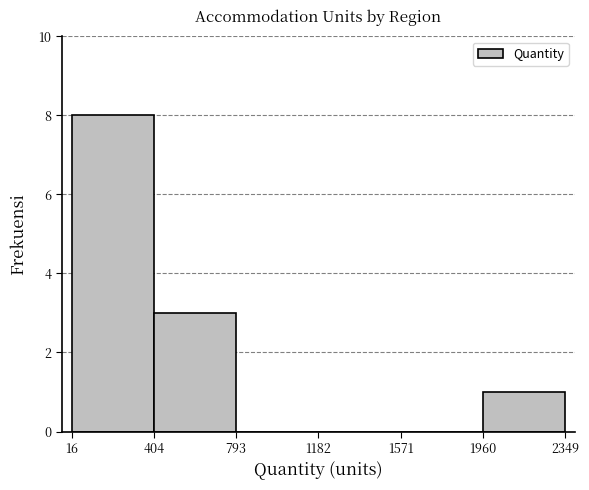

Reading left to right, list every bar in this chart as the range it spans on the x-axis followed by its height. The values are not printed on the chart, so give them approximately, as read against the axis.

16 to 404: 8
404 to 793: 3
793 to 1182: 0
1182 to 1571: 0
1571 to 1960: 0
1960 to 2349: 1